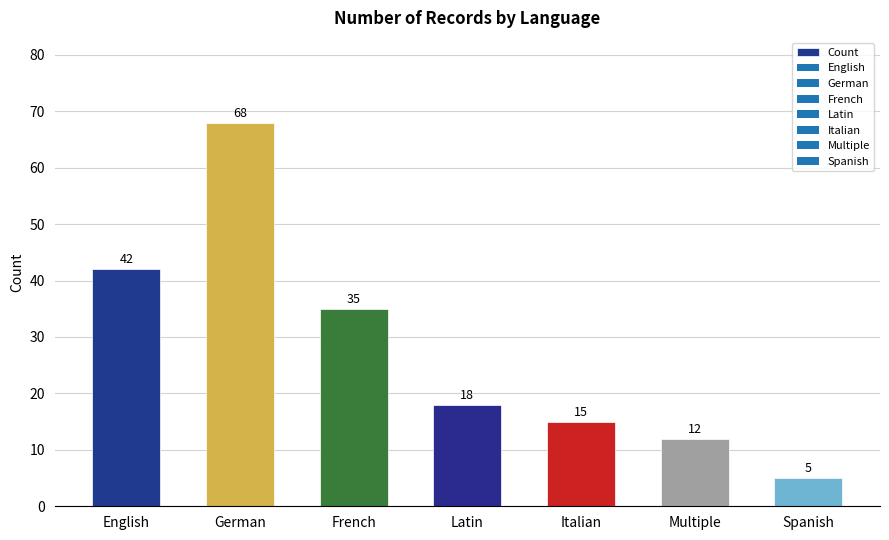

Are the bars horizontal?

No